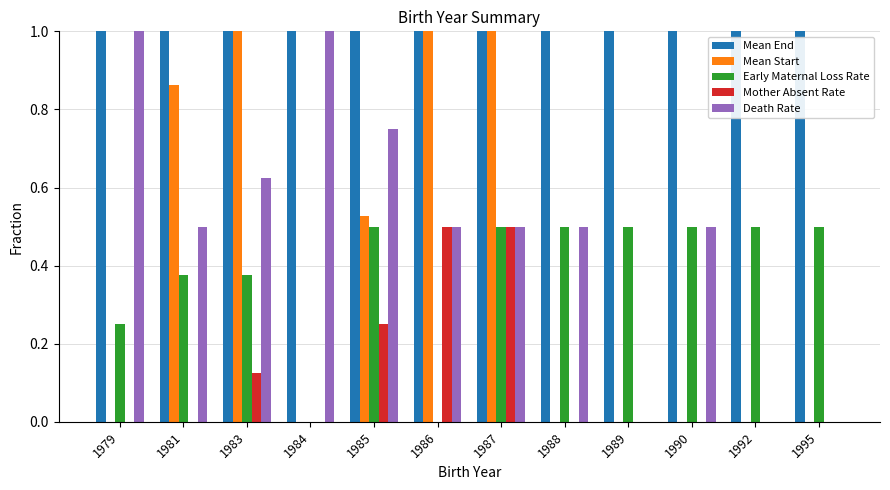

Which category has the lowest value across all series?

1979